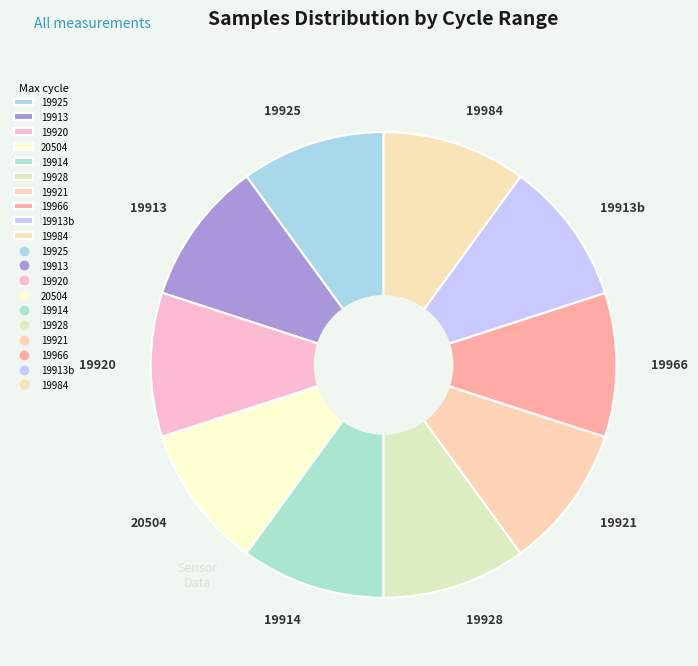

What is the ratio of the value at 19920 to the value at 19914?

1.0